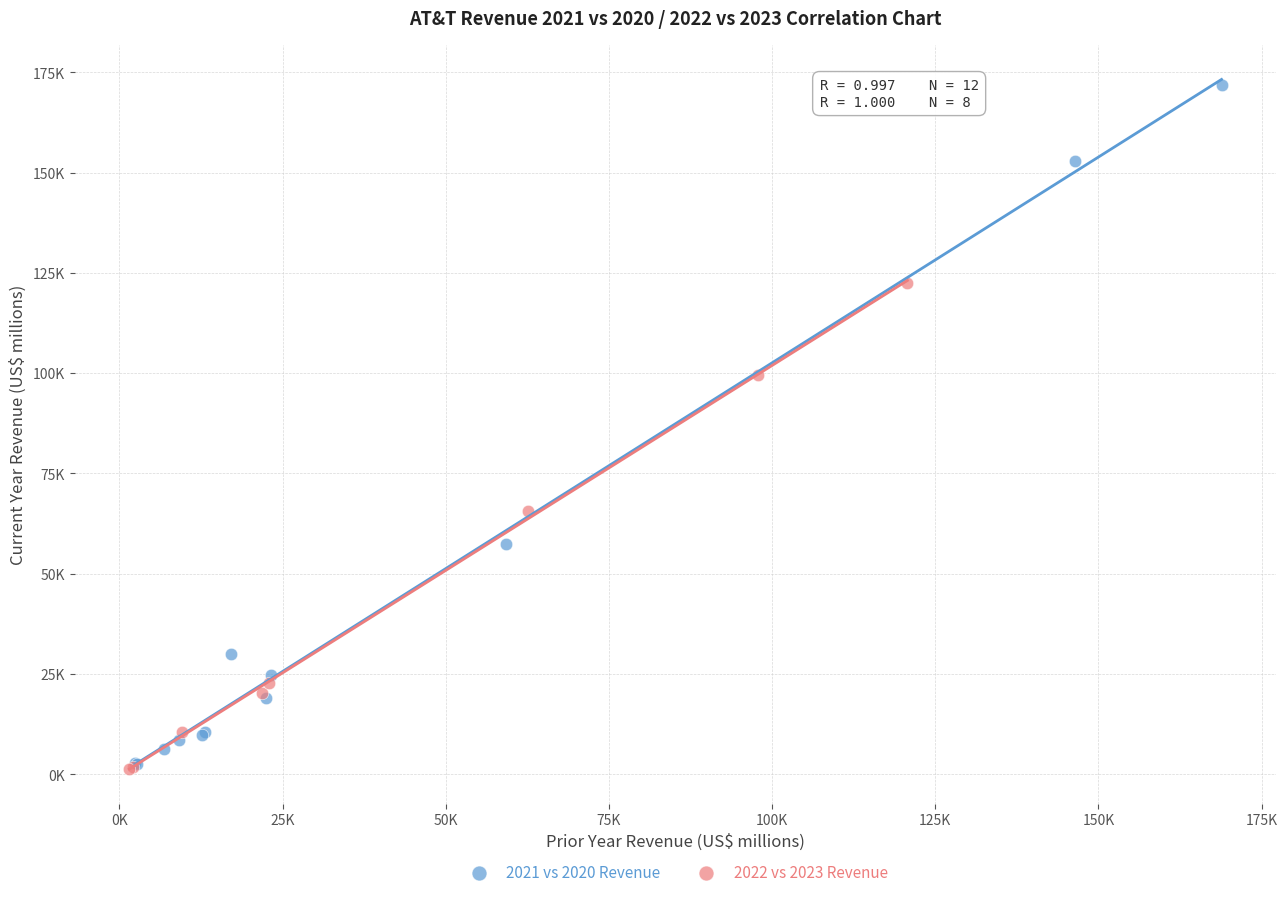

Which series has the widest spread of Y values?

2021 vs 2020 Revenue